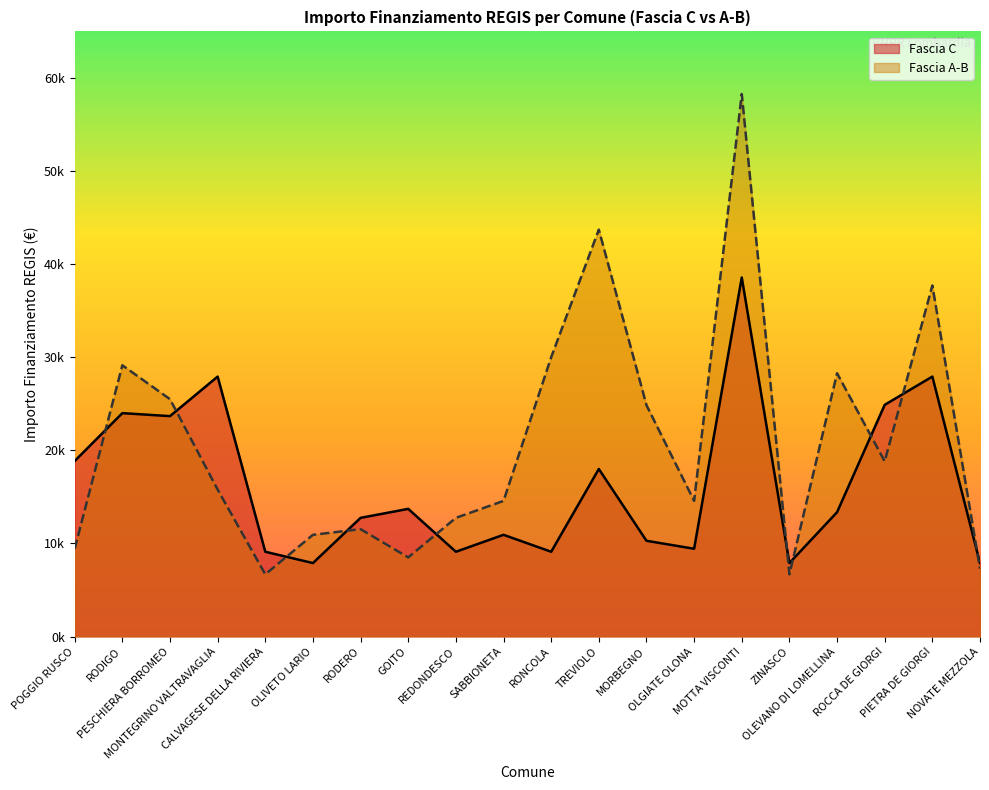

Rank the categories by Fascia A-B value from lowest to highest.

CALVAGESE DELLA RIVIERA, ZINASCO, NOVATE MEZZOLA, GOITO, POGGIO RUSCO, OLIVETO LARIO, RODERO, REDONDESCO, SABBIONETA, OLGIATE OLONA, MONTEGRINO VALTRAVAGLIA, ROCCA DE GIORGI, MORBEGNO, PESCHIERA BORROMEO, OLEVANO DI LOMELLINA, RODIGO, RONCOLA, PIETRA DE GIORGI, TREVIOLO, MOTTA VISCONTI